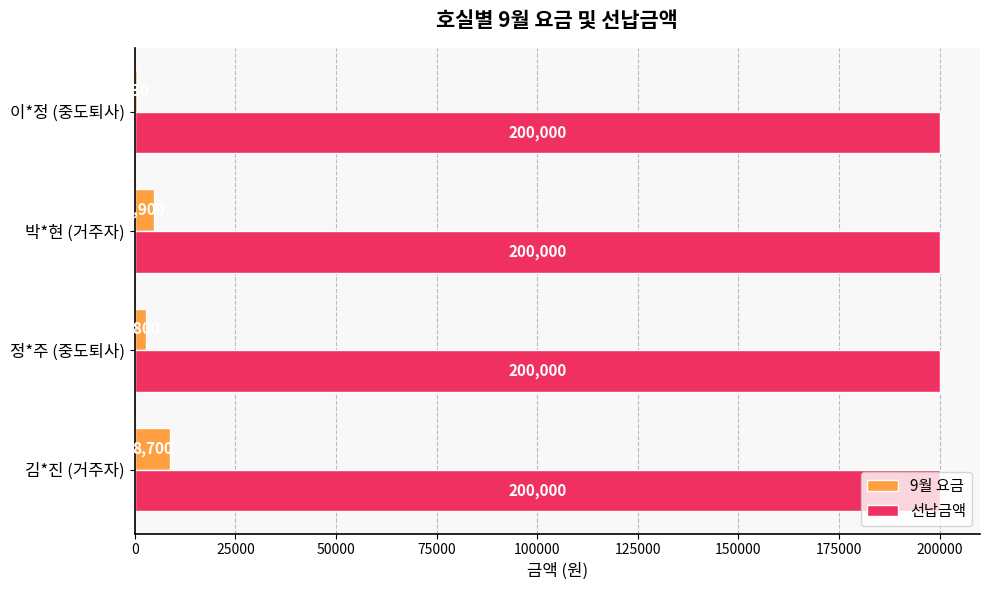

Where is 9월 요금 nearest to the value 4665?

박*현 (거주자)